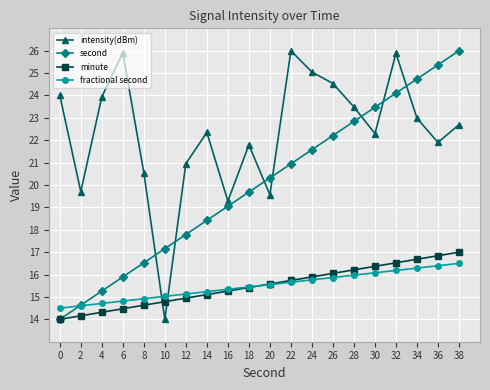

Does the chart have visible grid lines?

Yes